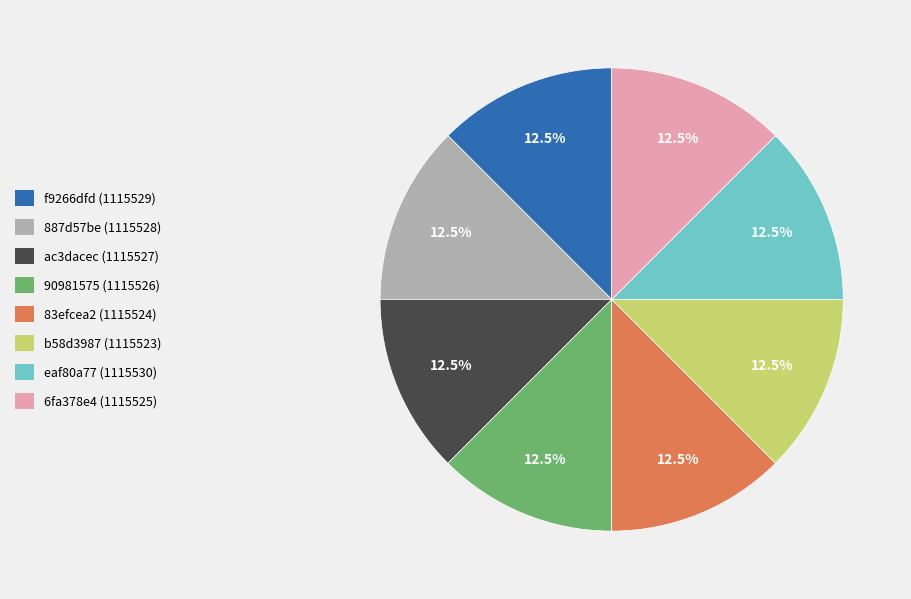

How many segments does this pie chart have?

8